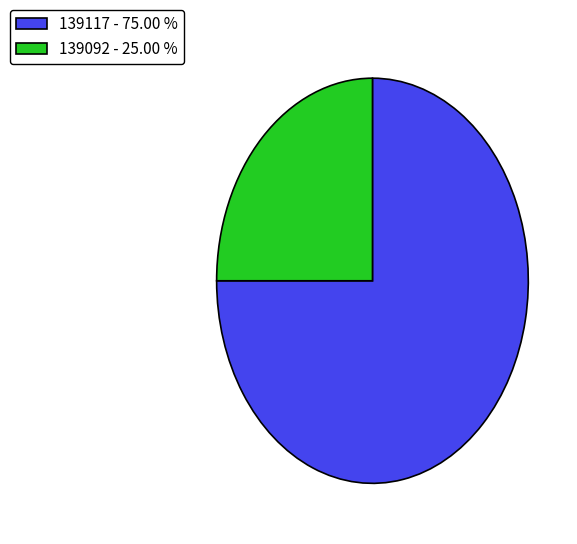

Approximately how many times larger is the value at 139092 - 25.00 % compared to 139117 - 75.00 %?

0.3